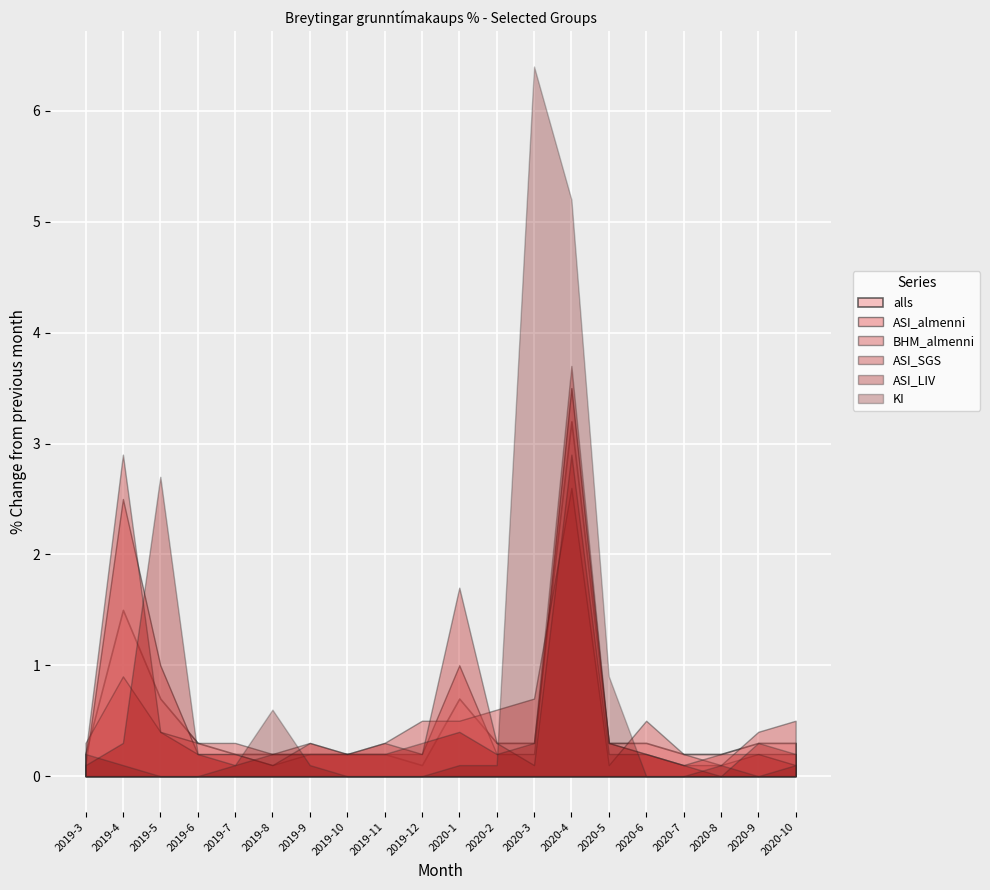

Is the value of BHM_almenni at 2019-12 greater than the value of ASI_LIV at 2020-5?

Yes